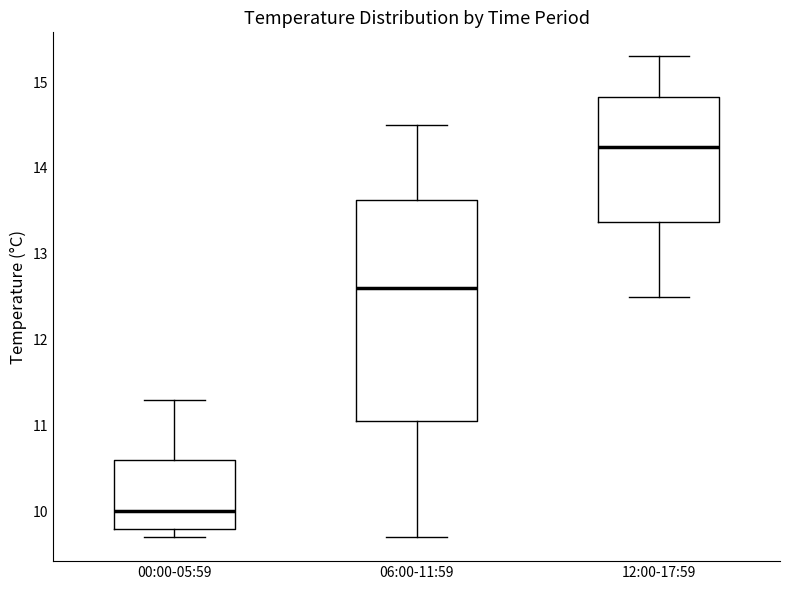

Where is the lower edge of the box for 12:00-17:59 on the y-axis? The values are not printed on the chart, so give them approximately, as read against the axis.

13.4